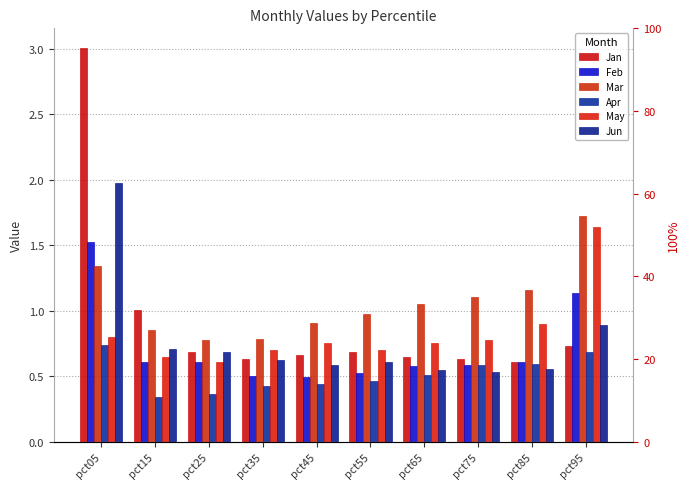

Reading right to left, extract all data points from this chart.

Jan: pct95=0.7	pct85=0.6	pct75=0.6	pct65=0.6	pct55=0.7	pct45=0.7	pct35=0.6	pct25=0.7	pct15=1.0	pct05=3.0
Feb: pct95=1.1	pct85=0.6	pct75=0.6	pct65=0.6	pct55=0.5	pct45=0.5	pct35=0.5	pct25=0.6	pct15=0.6	pct05=1.5
Mar: pct95=1.7	pct85=1.2	pct75=1.1	pct65=1.1	pct55=1.0	pct45=0.9	pct35=0.8	pct25=0.8	pct15=0.9	pct05=1.3
Apr: pct95=0.7	pct85=0.6	pct75=0.6	pct65=0.5	pct55=0.5	pct45=0.4	pct35=0.4	pct25=0.4	pct15=0.3	pct05=0.7
May: pct95=1.6	pct85=0.9	pct75=0.8	pct65=0.7	pct55=0.7	pct45=0.8	pct35=0.7	pct25=0.6	pct15=0.6	pct05=0.8
Jun: pct95=0.9	pct85=0.6	pct75=0.5	pct65=0.5	pct55=0.6	pct45=0.6	pct35=0.6	pct25=0.7	pct15=0.7	pct05=2.0